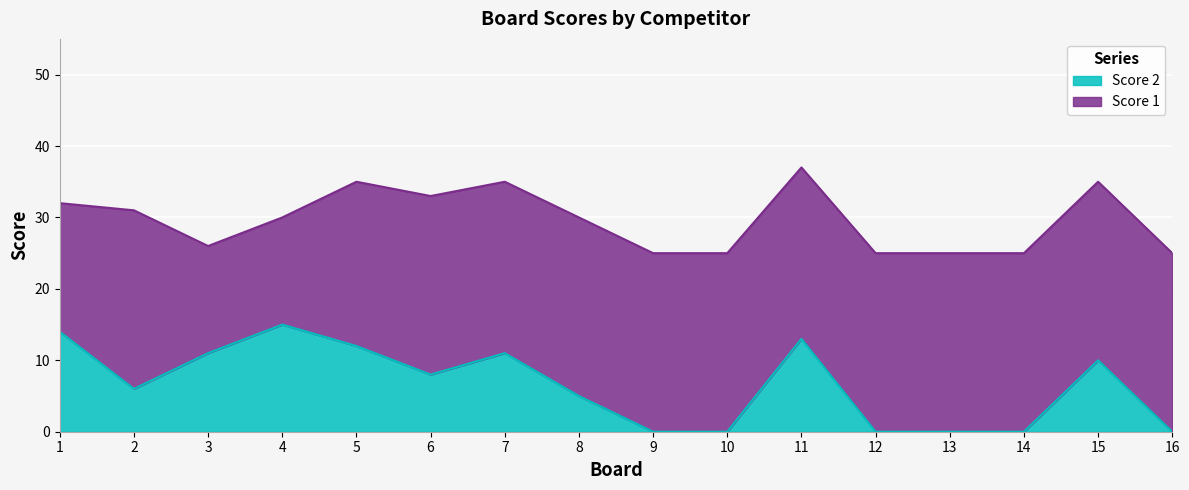

What is the value of the 7th point from the left?

11